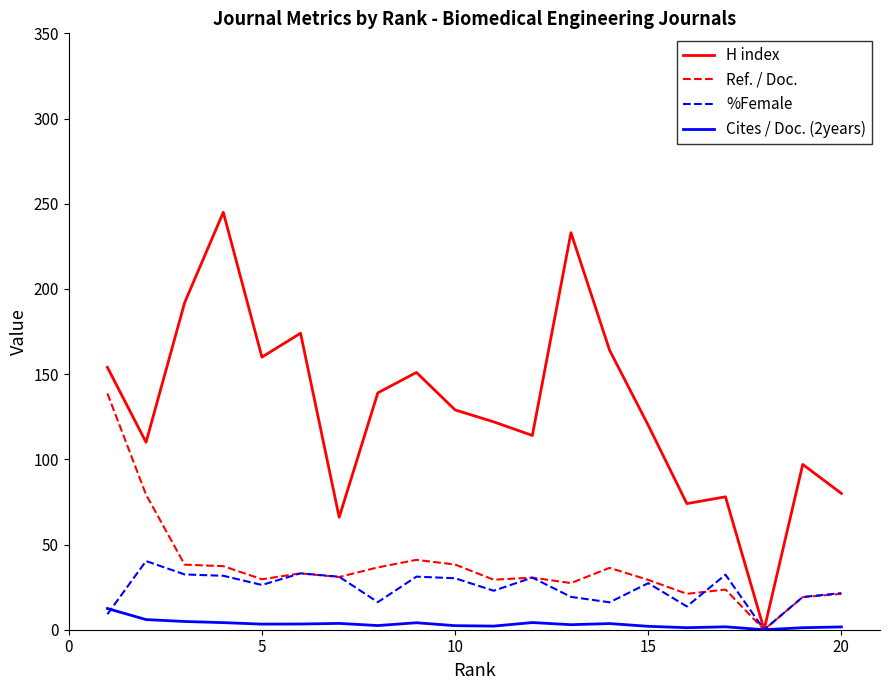

Rank the series by their maximum value, from highest to lowest.

H index, Ref. / Doc., %Female, Cites / Doc. (2years)